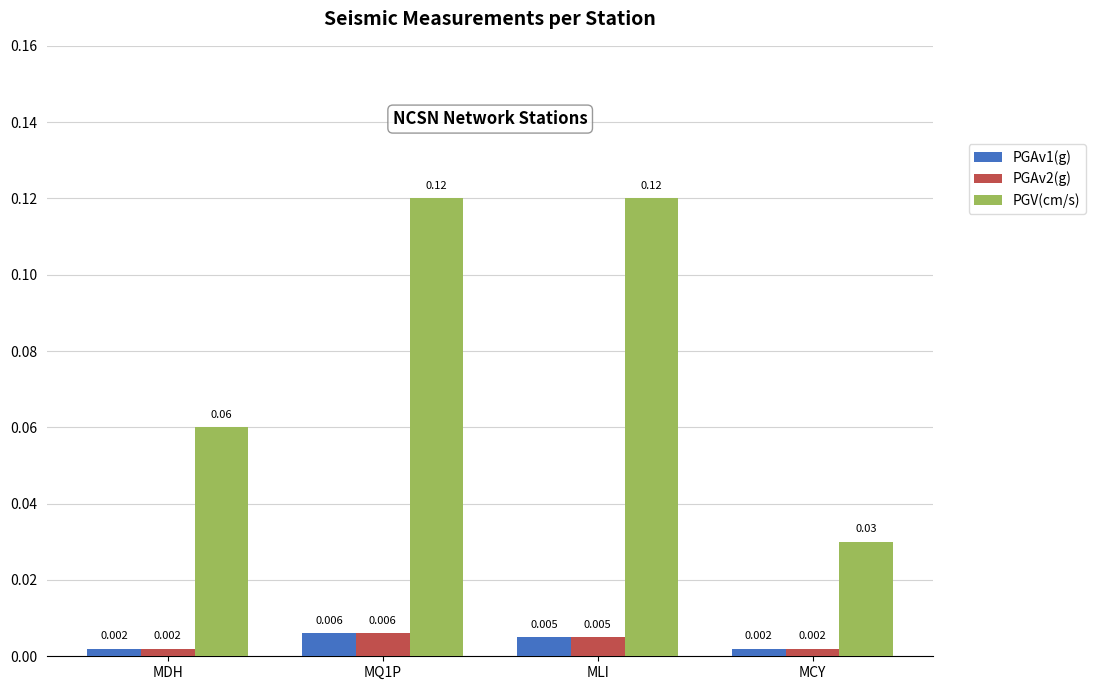

Are the bars grouped side by side (vs. stacked)?

Yes